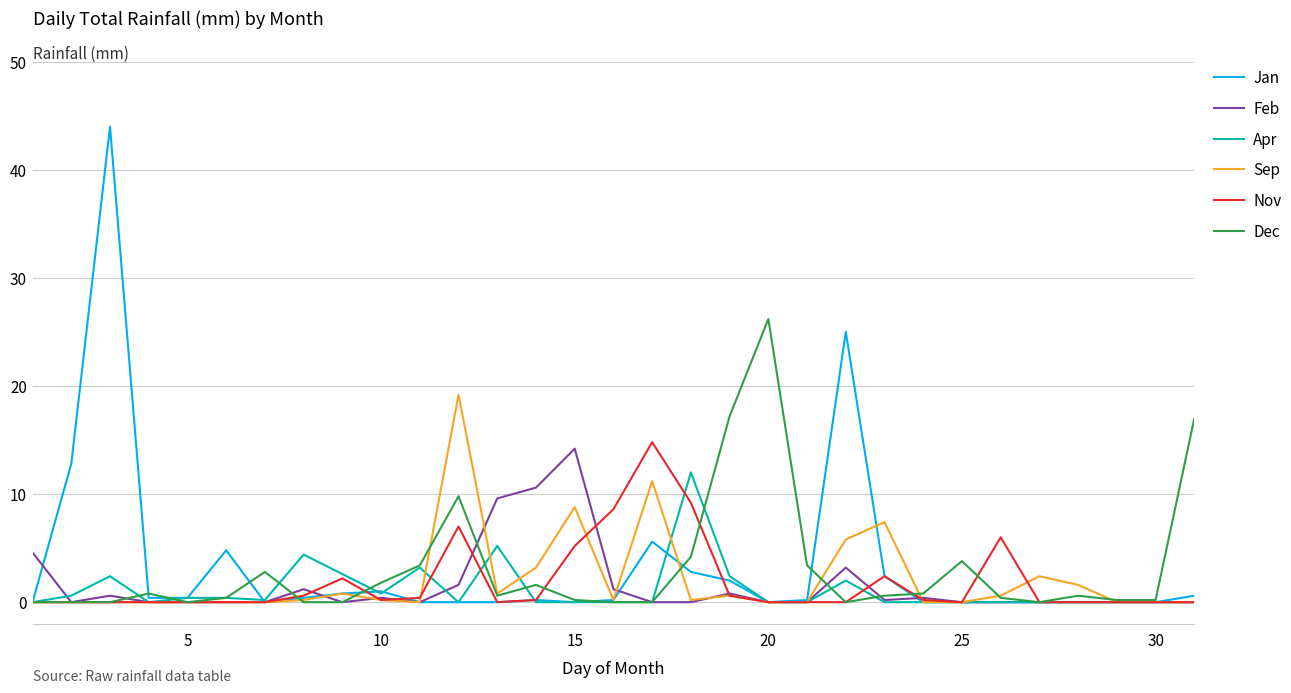

What is the maximum value shown in the chart?

44.0